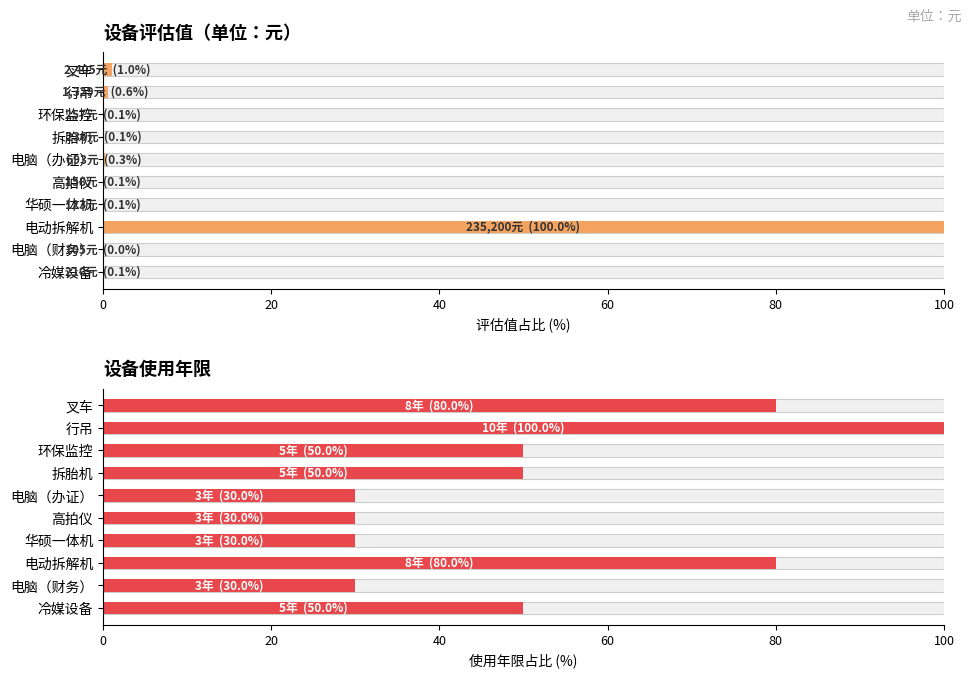

Which has a higher value, 高拍仪 or 电动拆解机?

电动拆解机